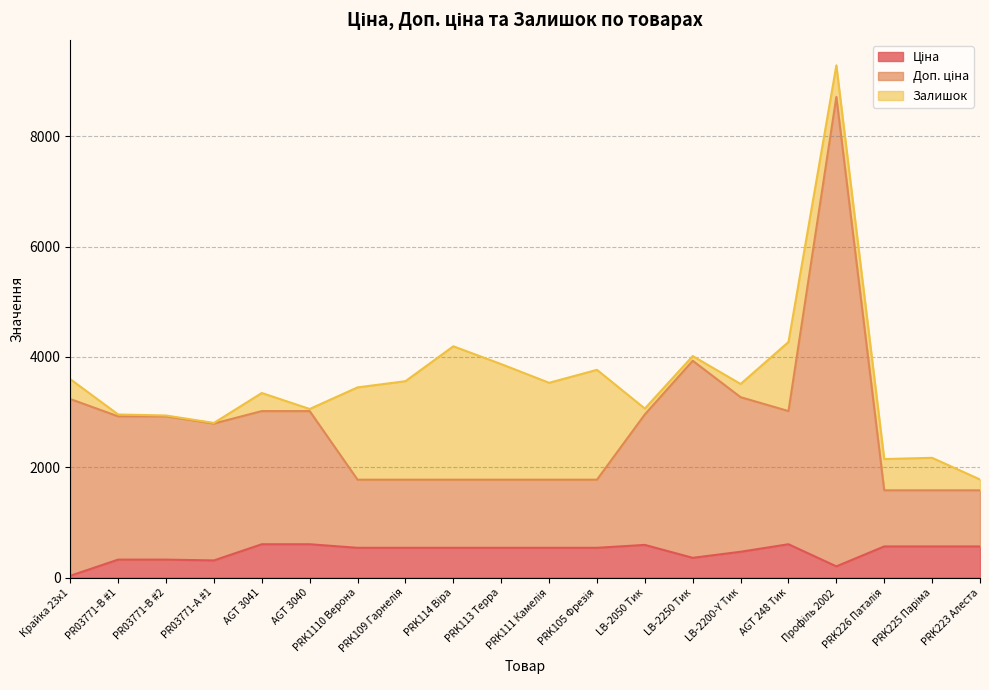

Does the chart have visible grid lines?

Yes